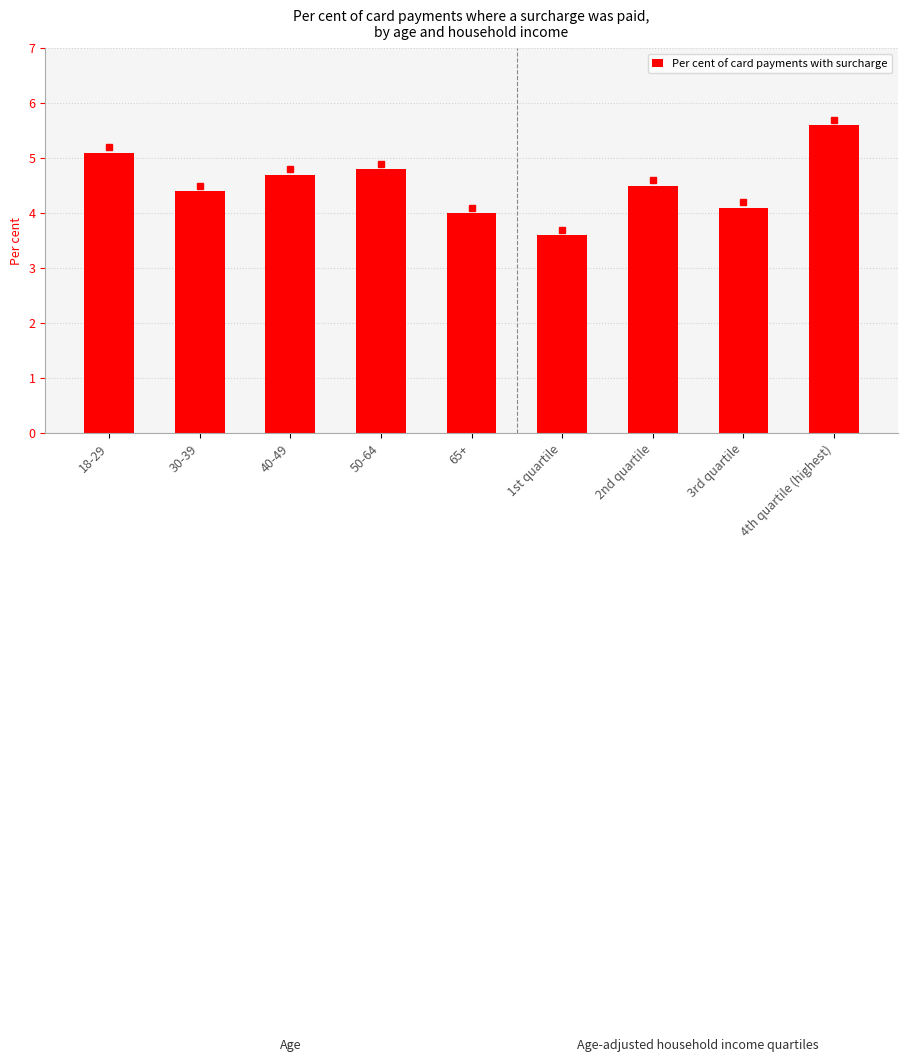

Where is the data nearest to the value 4?

65+